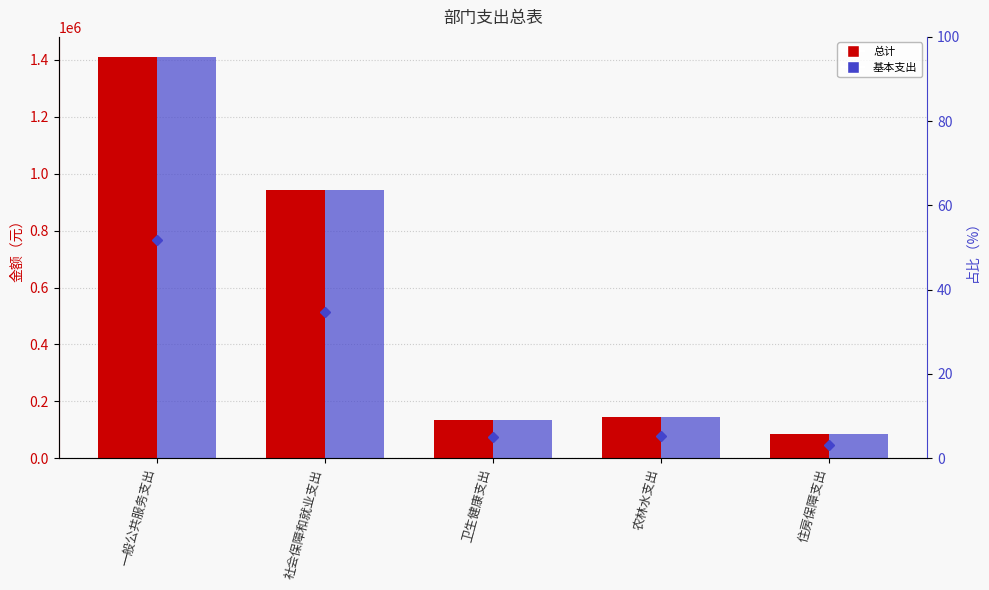

What is the label of the 3rd bar from the left?

卫生健康支出